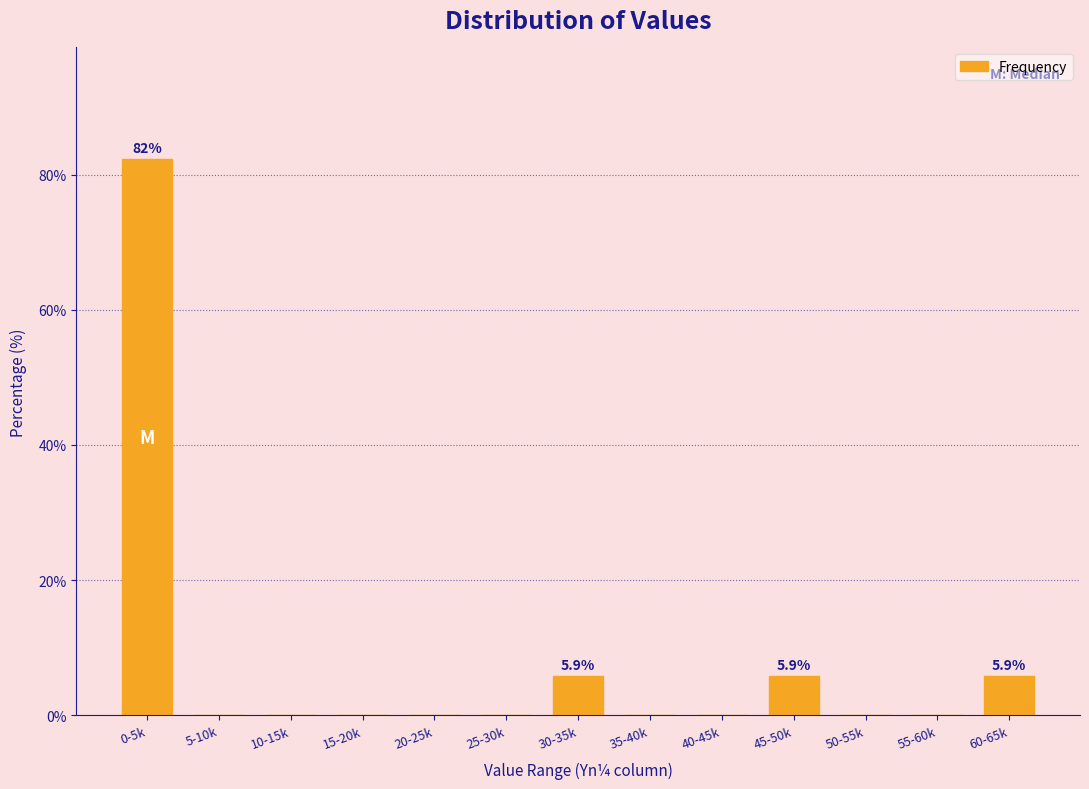

Reading right to left, list all the values displayed in this chart.

60-65k=5.9	55-60k=0.0	50-55k=0.0	45-50k=5.9	40-45k=0.0	35-40k=0.0	30-35k=5.9	25-30k=0.0	20-25k=0.0	15-20k=0.0	10-15k=0.0	5-10k=0.0	0-5k=82.4